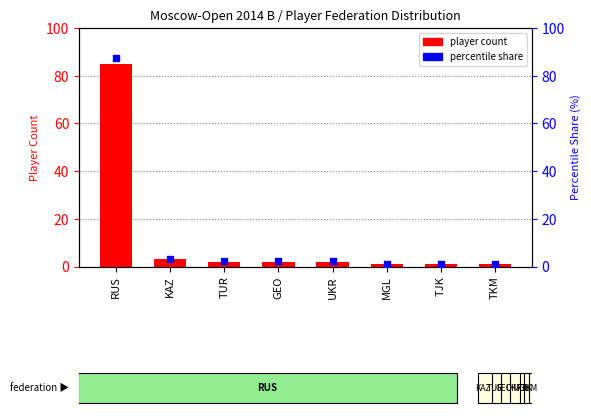

Which series has the widest spread of Y values?

percentile share